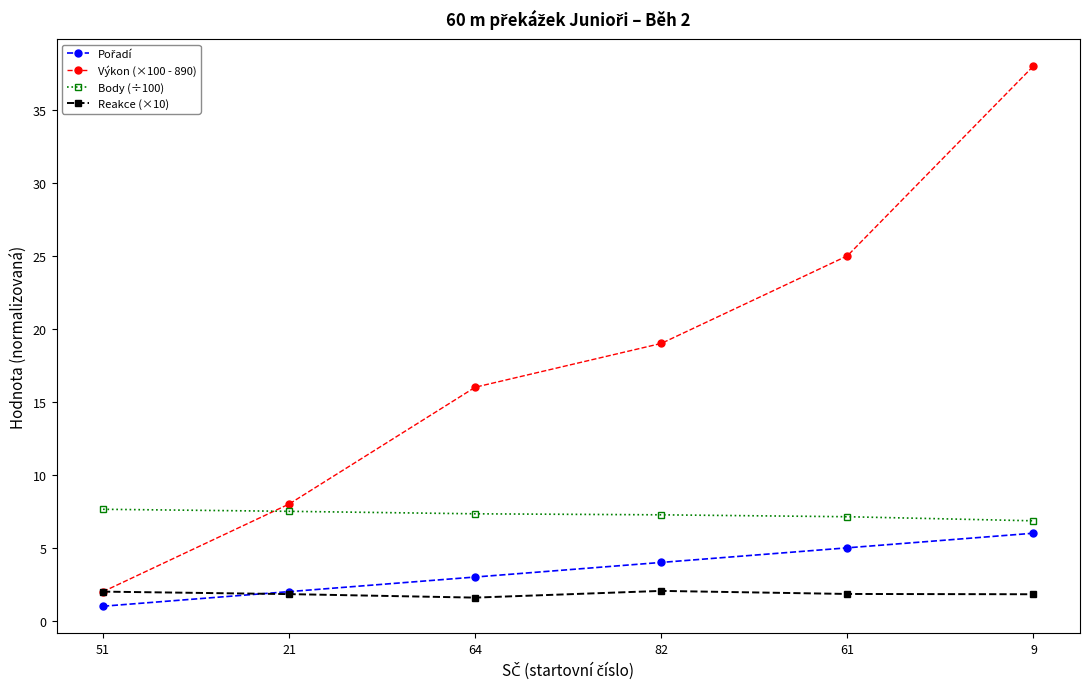

What is the maximum value shown in the chart?

38.0